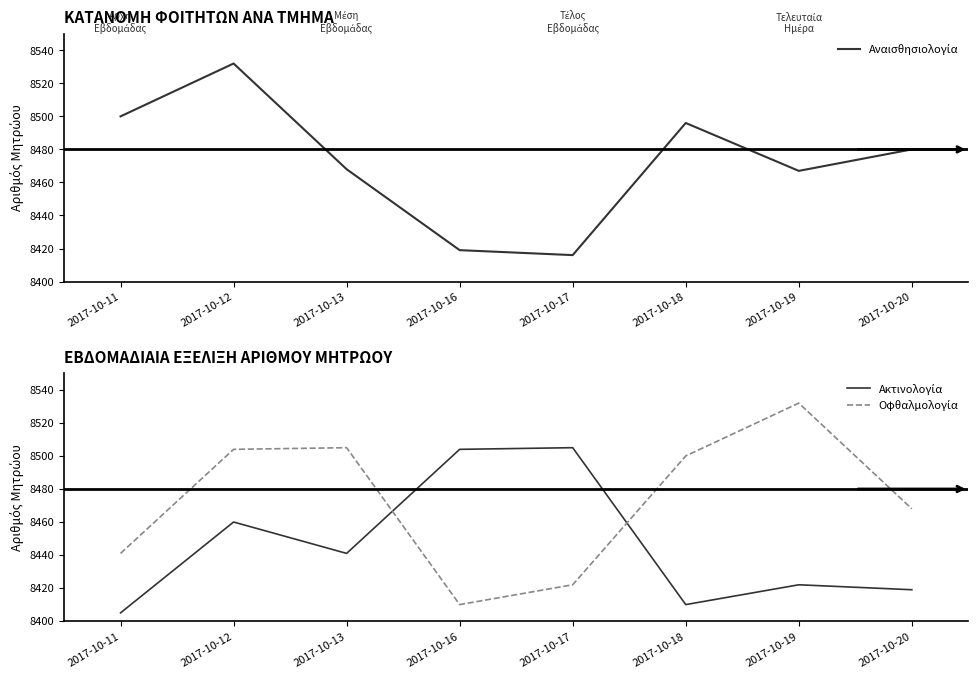

How many lines are shown in the chart?

3